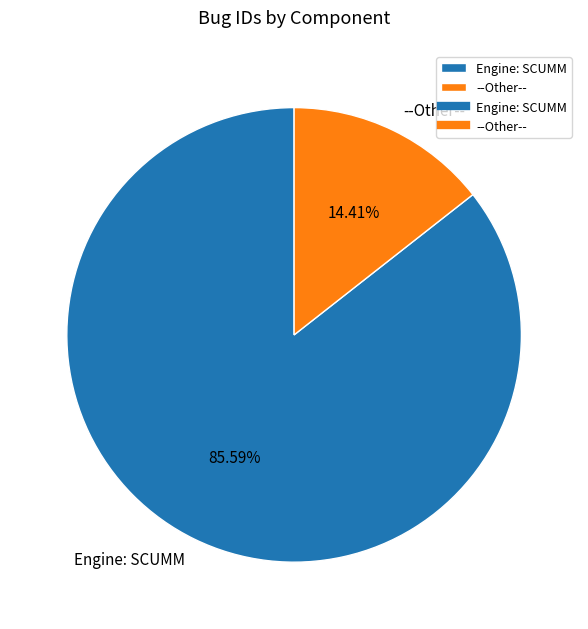

Is the sum of Engine: SCUMM and --Other-- greater than half?

Yes